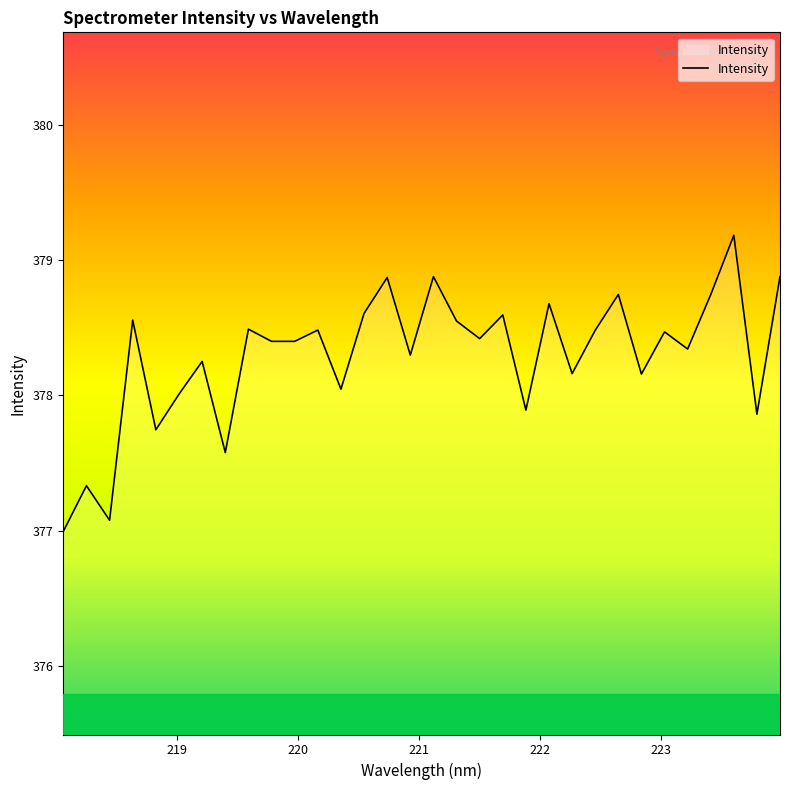

What is the difference between the maximum and minimum values?

2.2